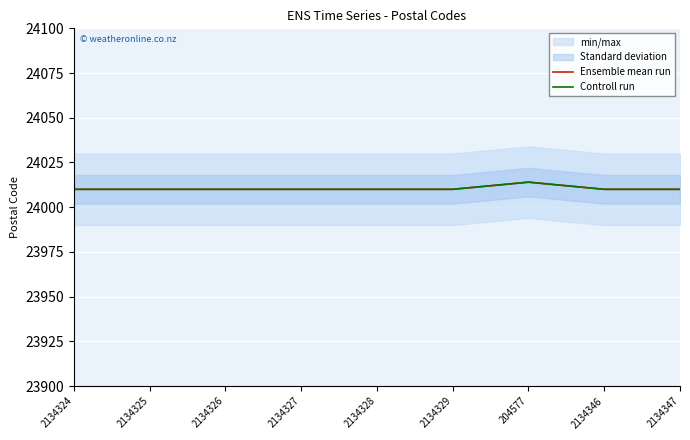

Which series changed the most between 2134324 and 2134347?

Ensemble mean run